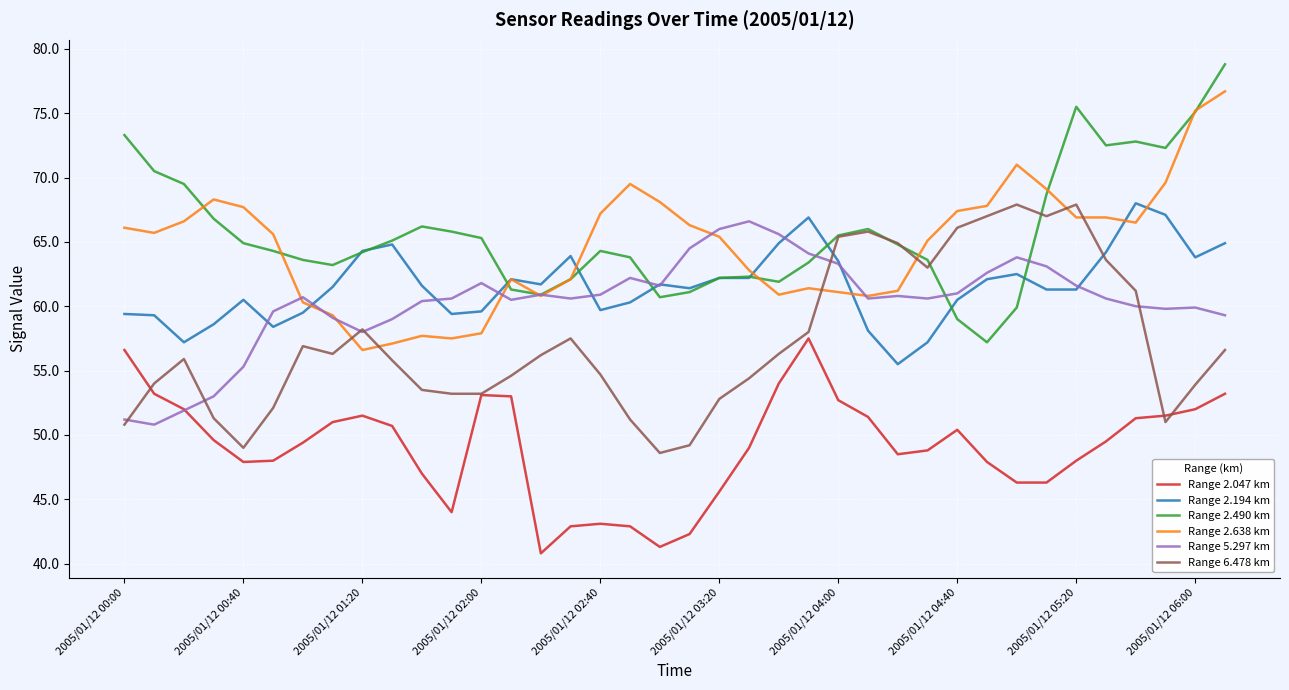

What is the lowest value of the Range 2.490 km series?

57.2